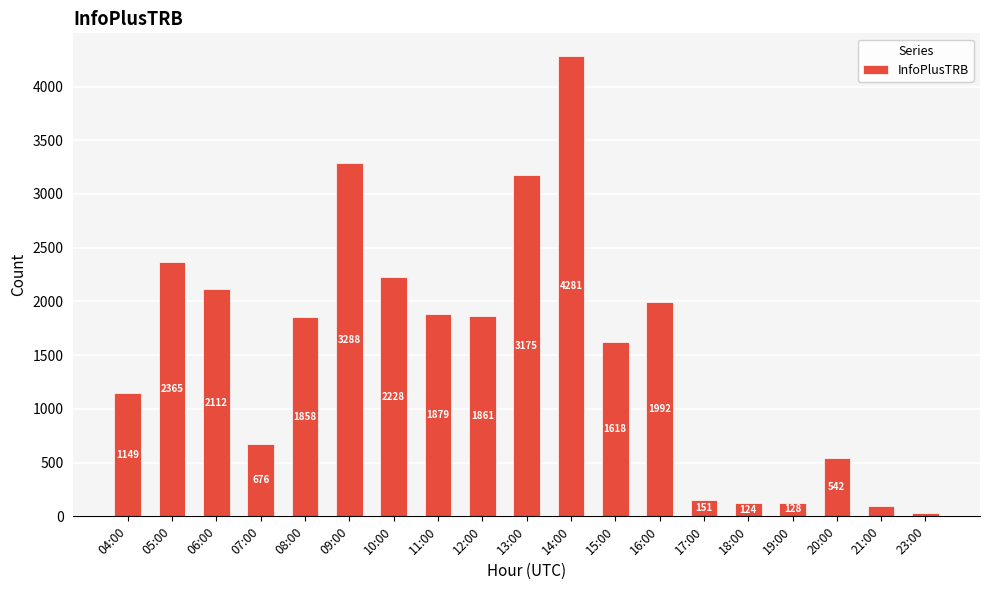

The value at 12:00 is 1861. True or false?

True